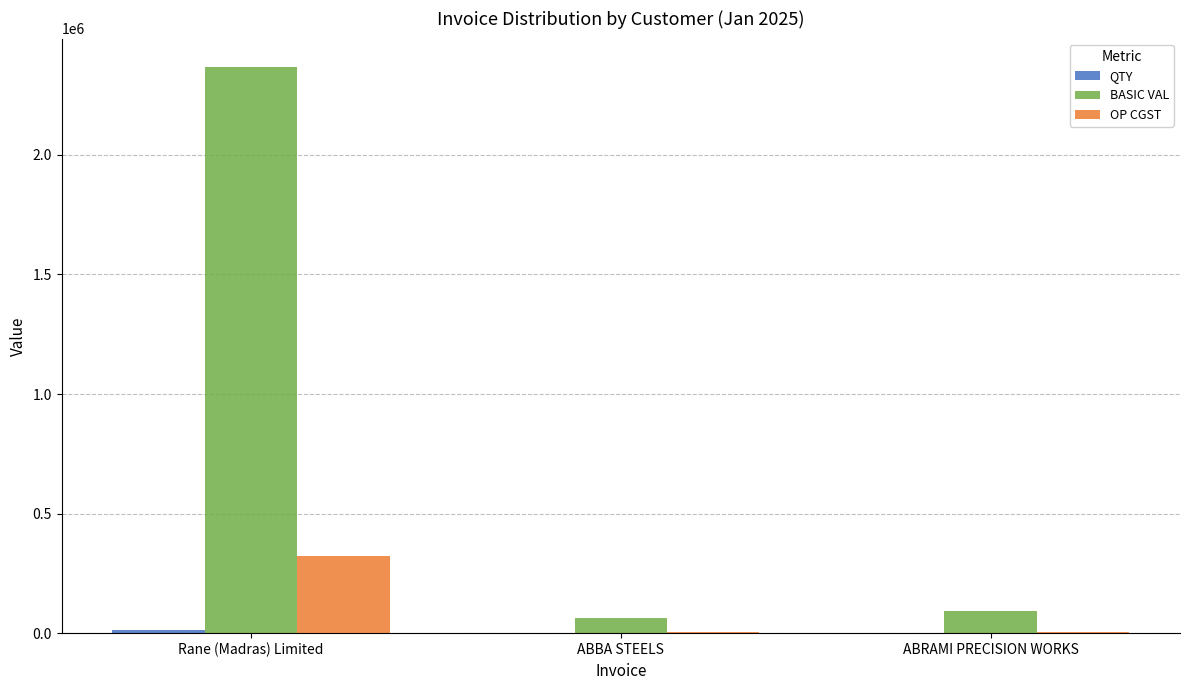

Which series has the largest total across all categories?

BASIC VAL